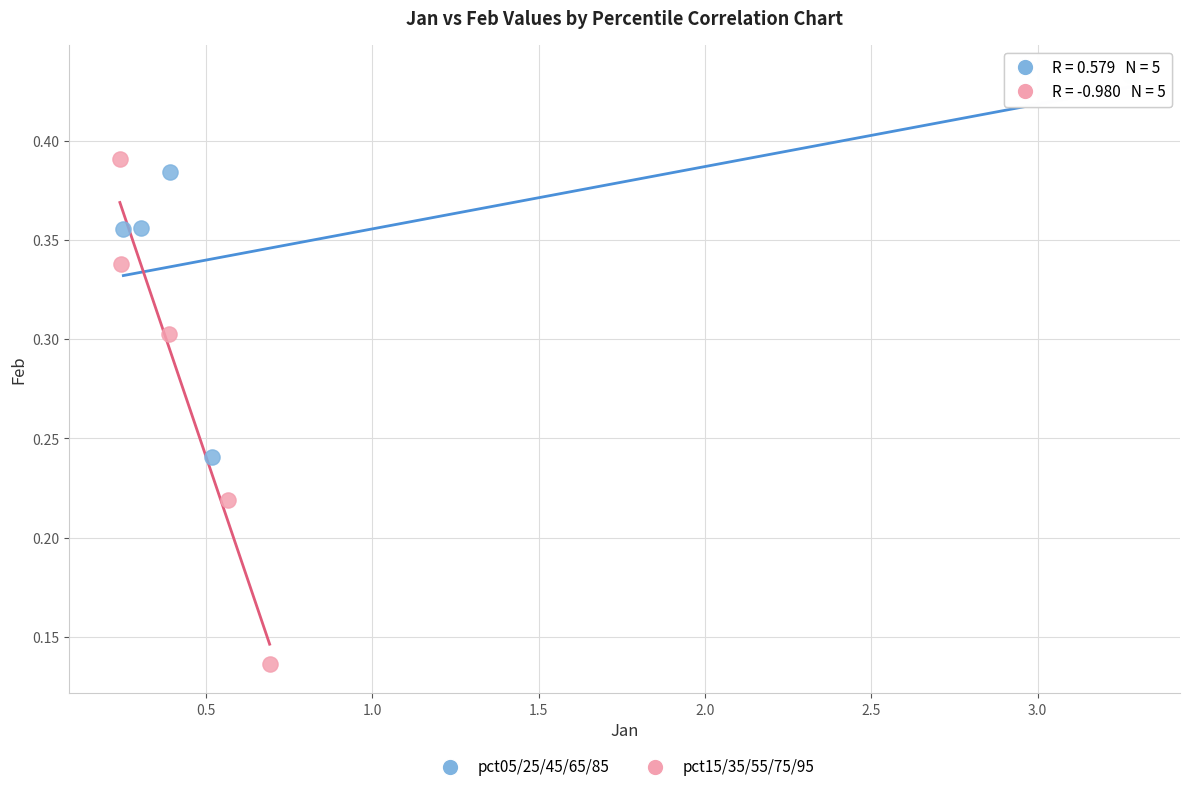

What are all the series names shown in the legend?

pct05/25/45/65/85, pct15/35/55/75/95